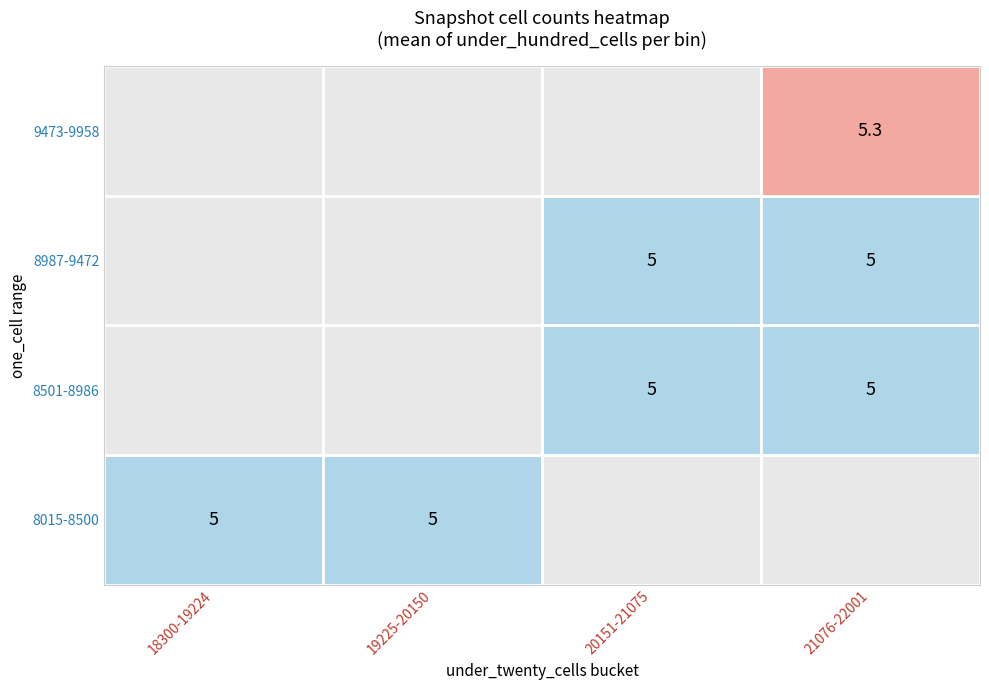

Is the value of under_twenty at under_hundred greater than the value of one_cell at 8?

Yes